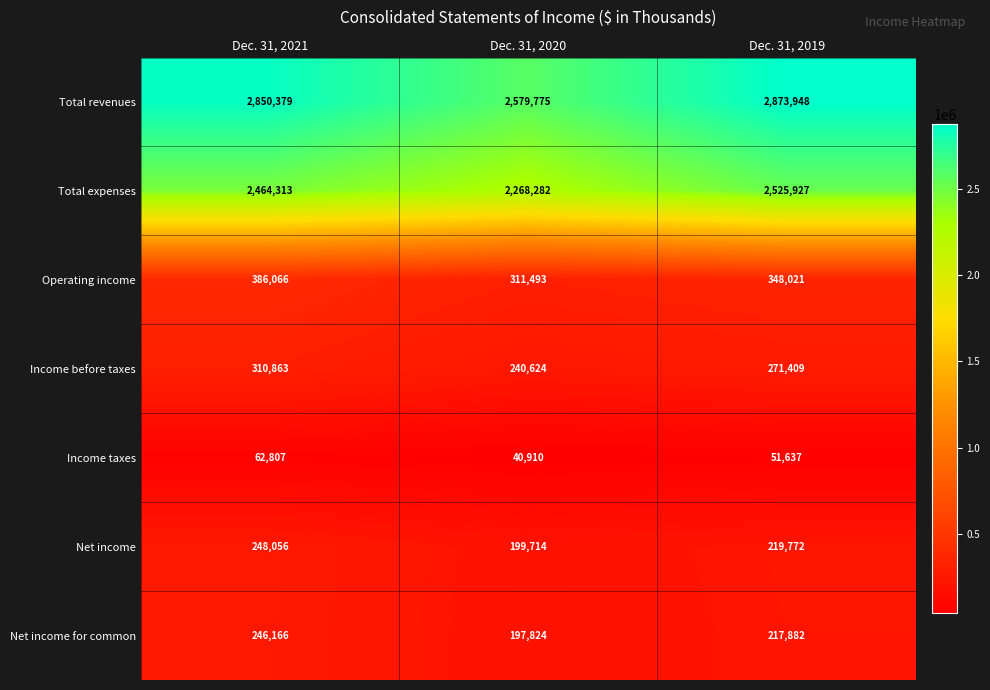

What is the minimum value for Operating income?

311493